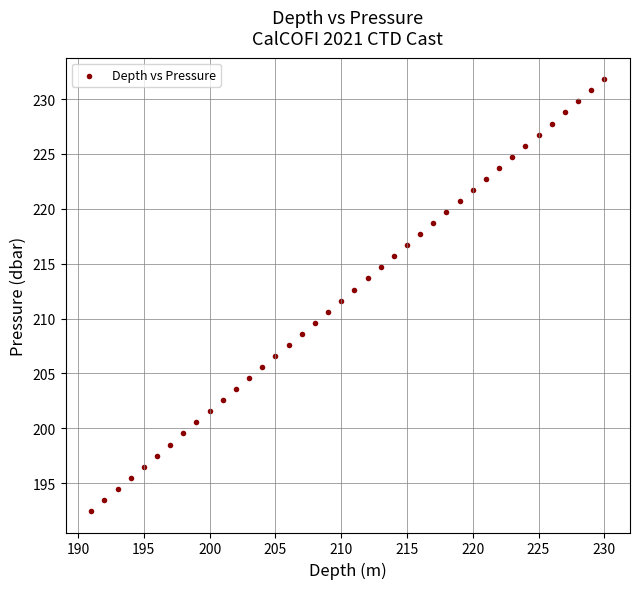

What is the range of Y values (max minus min)?

39.3